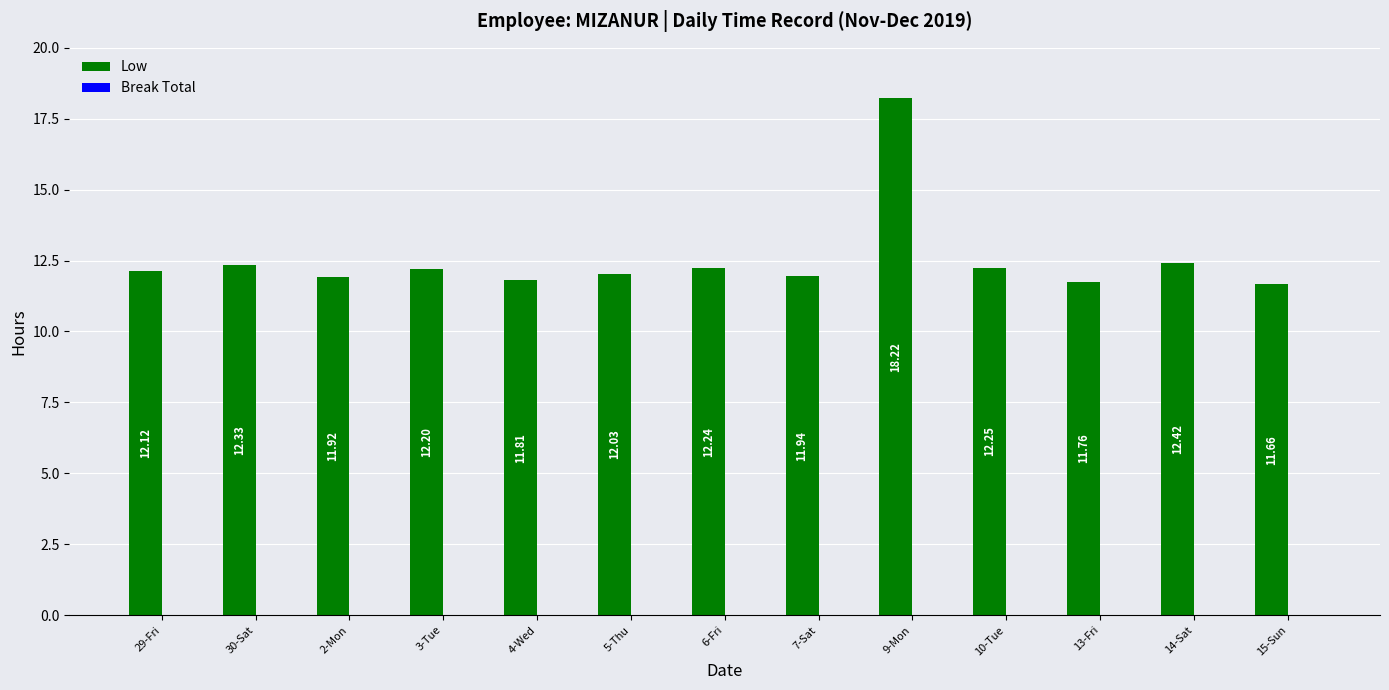

What is the sum of all values?

162.9